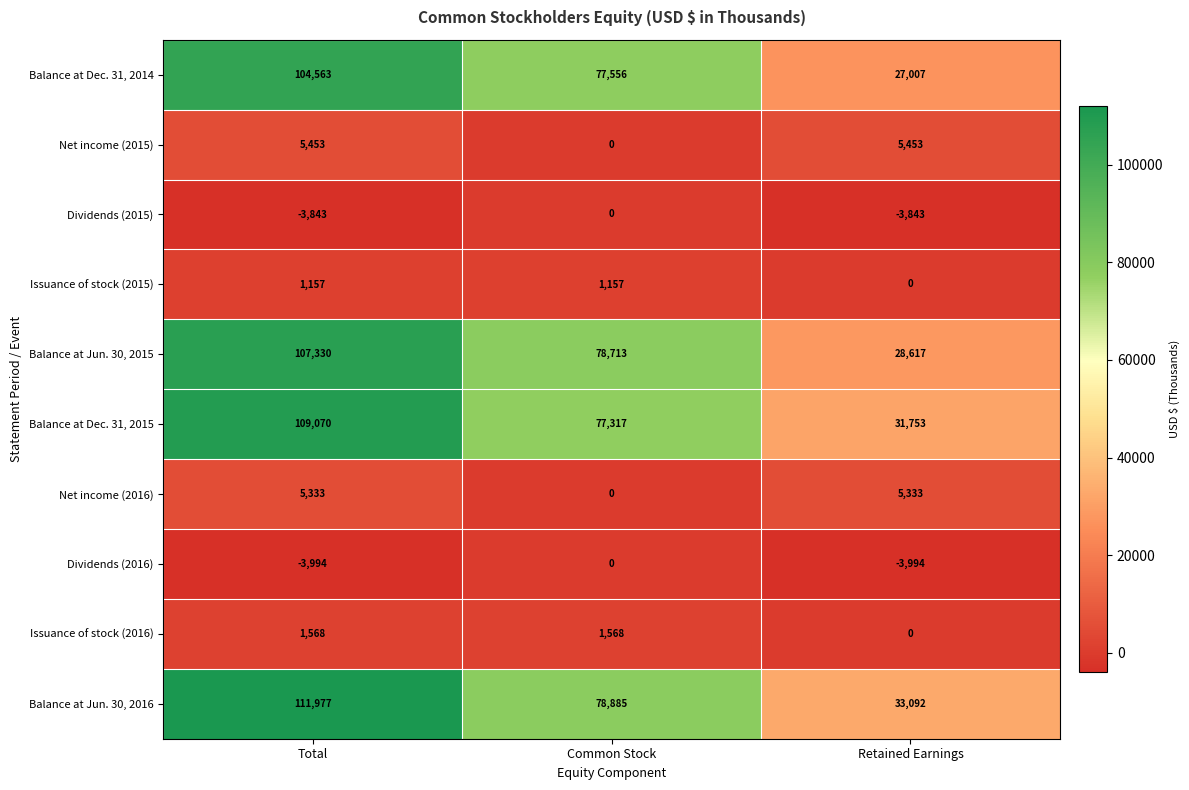

Reading left to right, list all the values displayed in this chart.

Balance at Dec. 31, 2014: 104563	77556	27007
Net income (2015): 5453	0	5453
Dividends (2015): -3843	0	-3843
Issuance of stock (2015): 1157	1157	0
Balance at Jun. 30, 2015: 107330	78713	28617
Balance at Dec. 31, 2015: 109070	77317	31753
Net income (2016): 5333	0	5333
Dividends (2016): -3994	0	-3994
Issuance of stock (2016): 1568	1568	0
Balance at Jun. 30, 2016: 111977	78885	33092